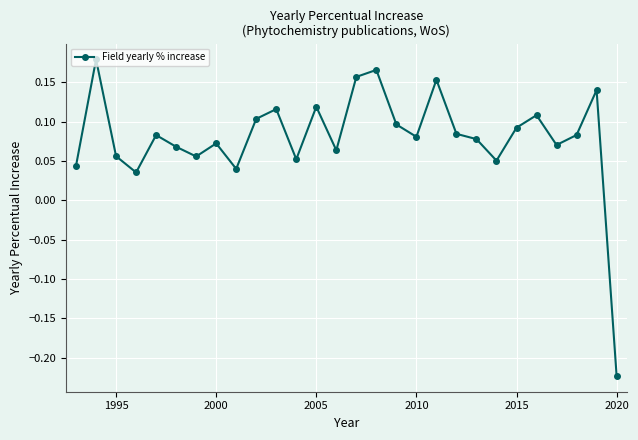

What is the sum of all values?

2.2